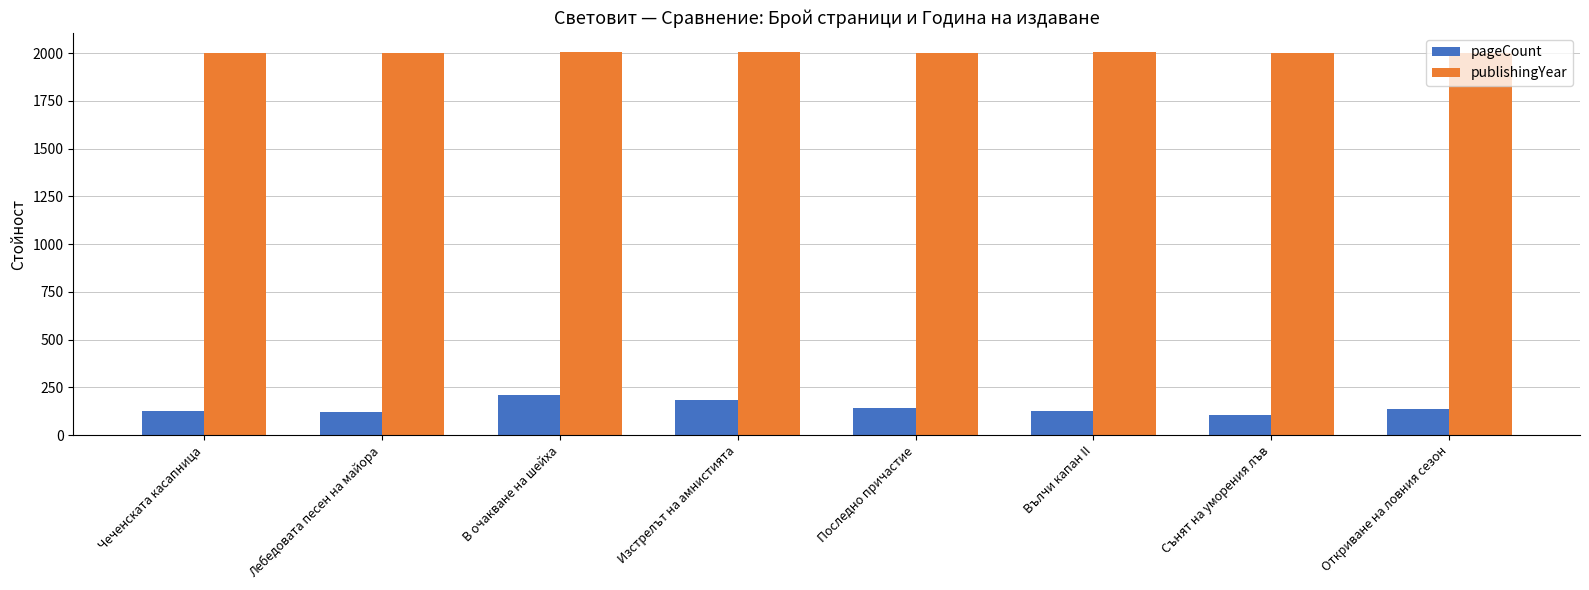

What is the label of the 8th bar from the left?

Откриване на ловния сезон